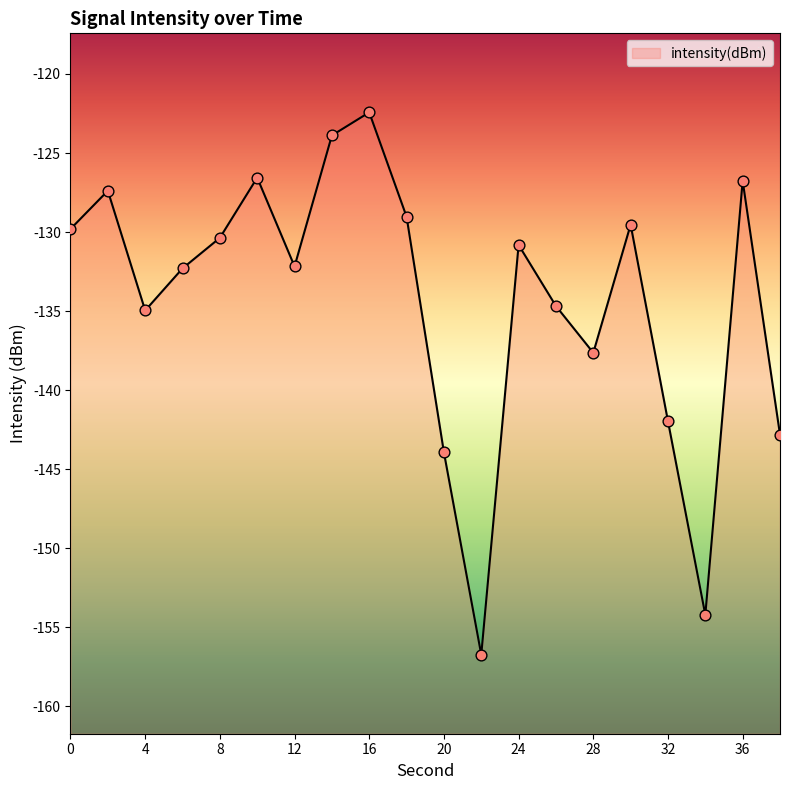

What is the change in value from 4 to 24?

+4.1